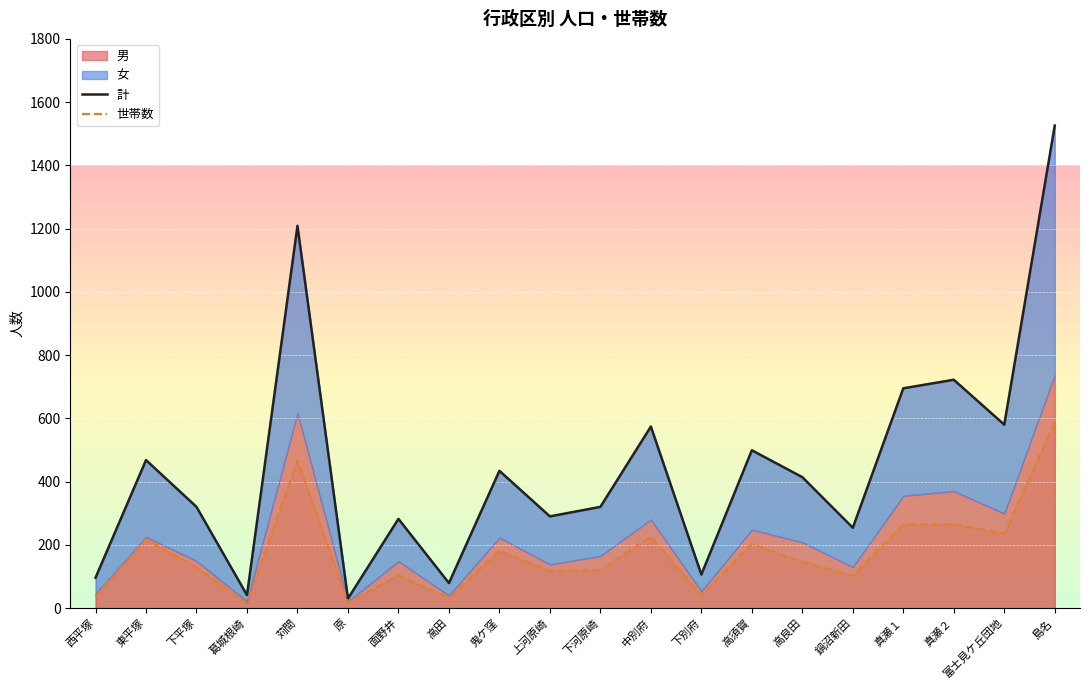

How many data points does each series have?

20